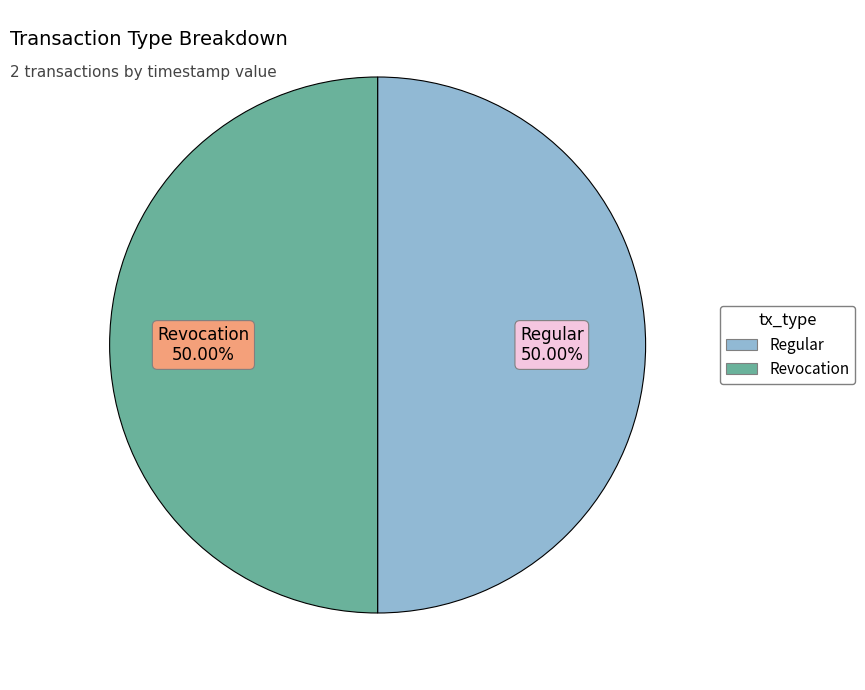

Combined, do Regular and Revocation account for over 50%?

Yes